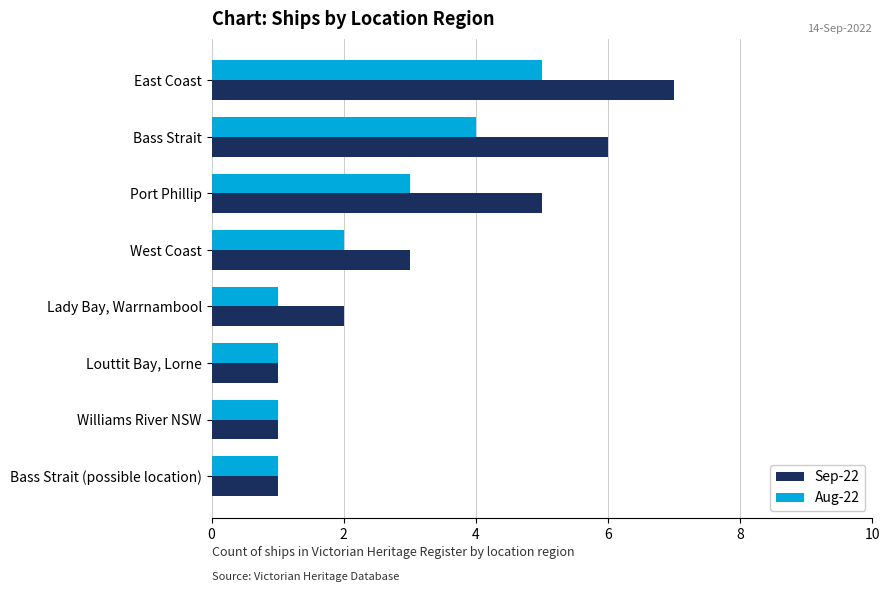

Count the number of categories in the chart.

8